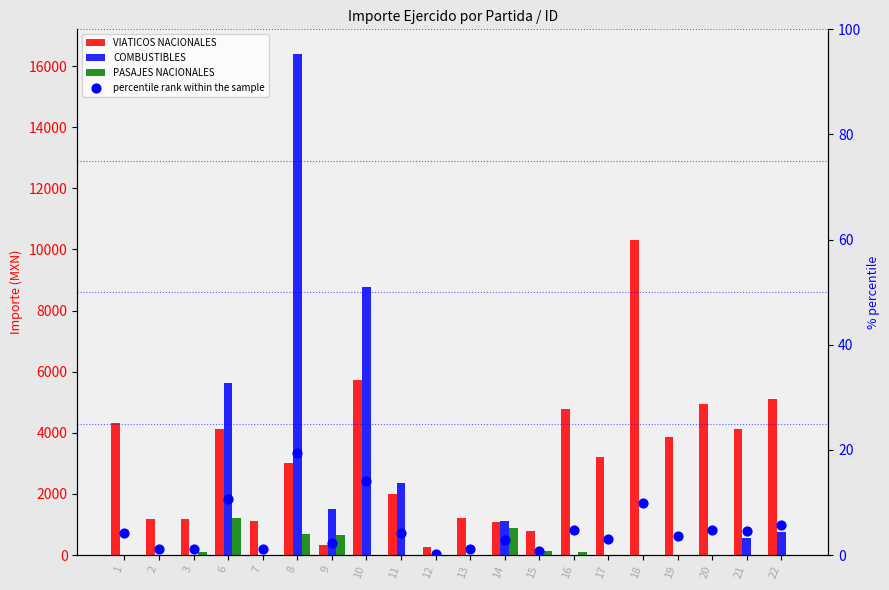

Is the value of VIATICOS NACIONALES at 10 greater than the value of percentile rank within the sample at 8?

Yes